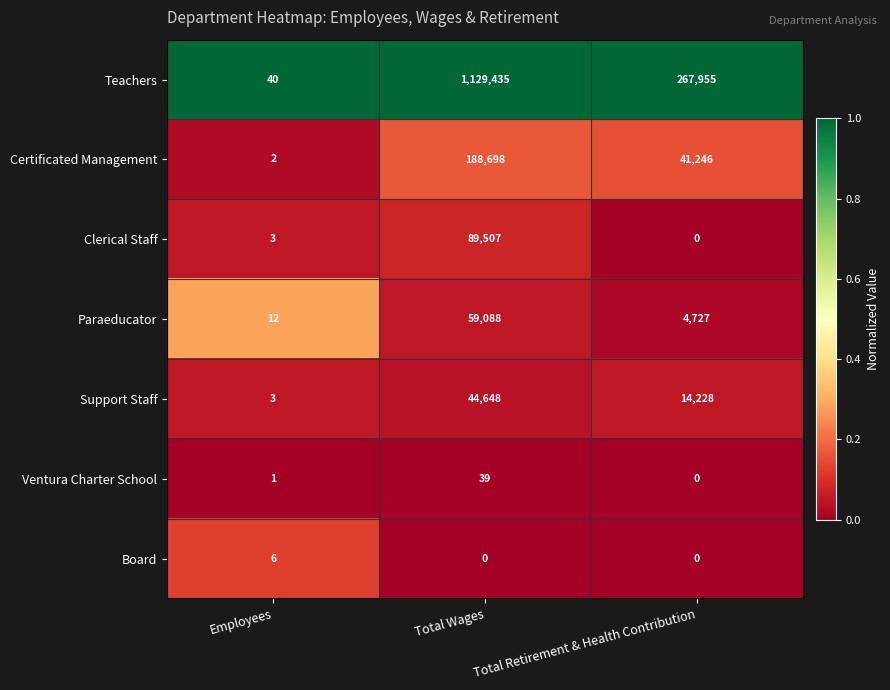

How many data points does each series have?

3